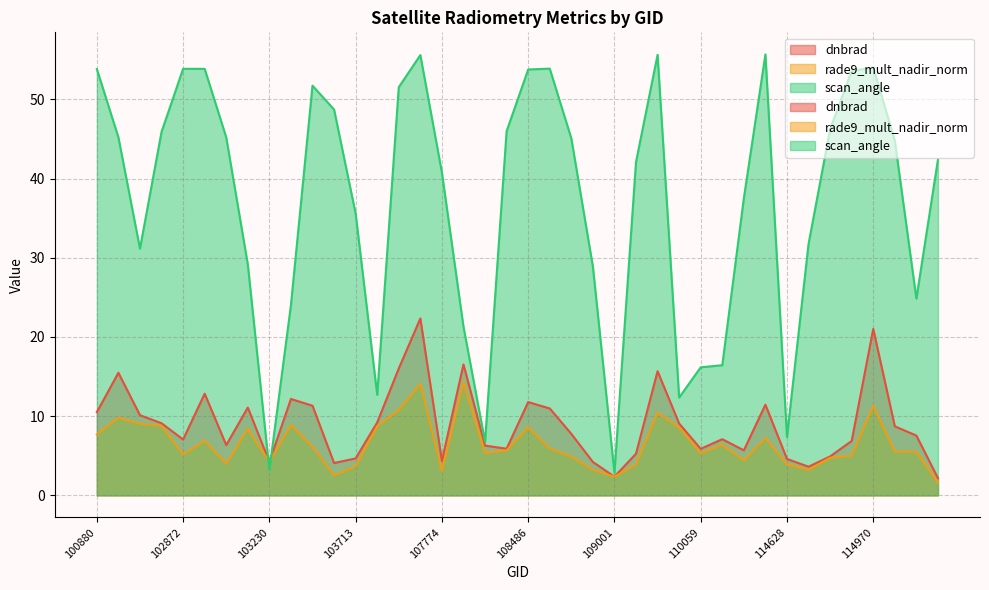

How many times do rade9_mult_nadir_norm and dnbrad cross each other?

4